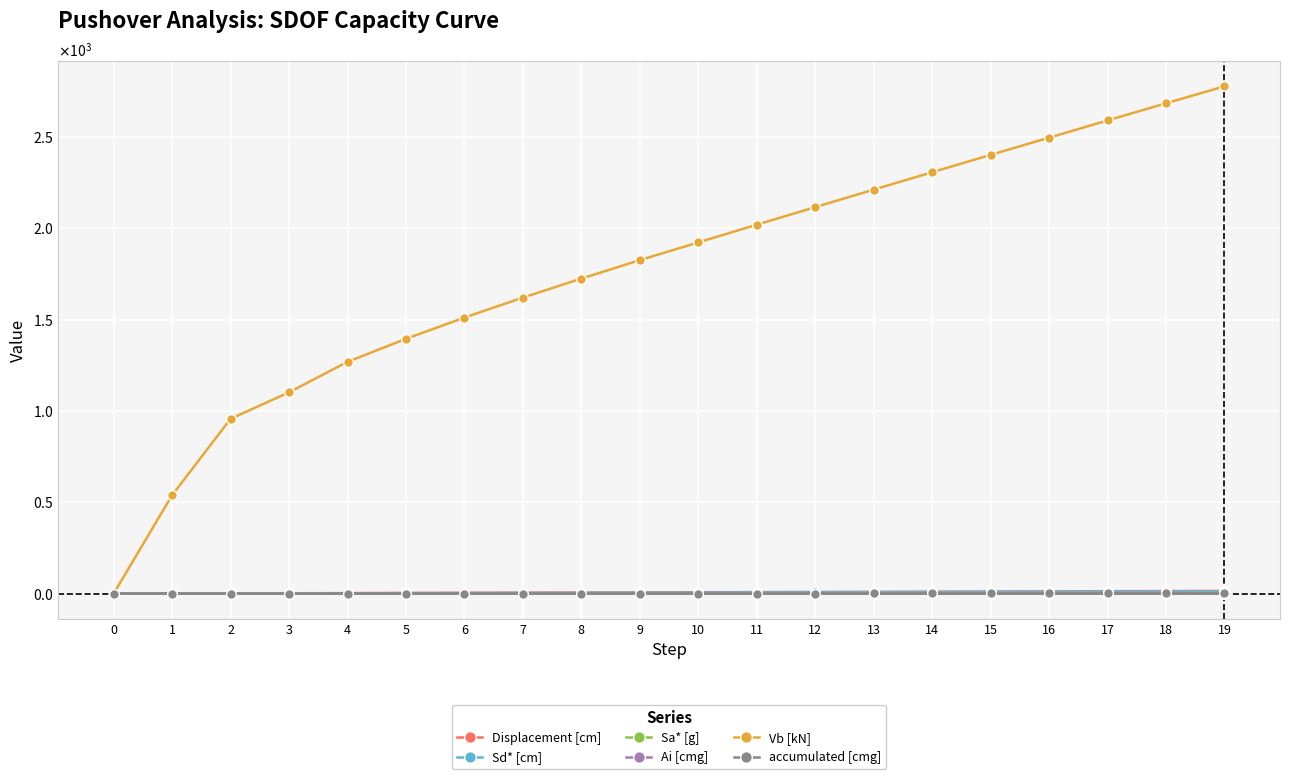

At which label is Displacement [cm] closest to 7?

9